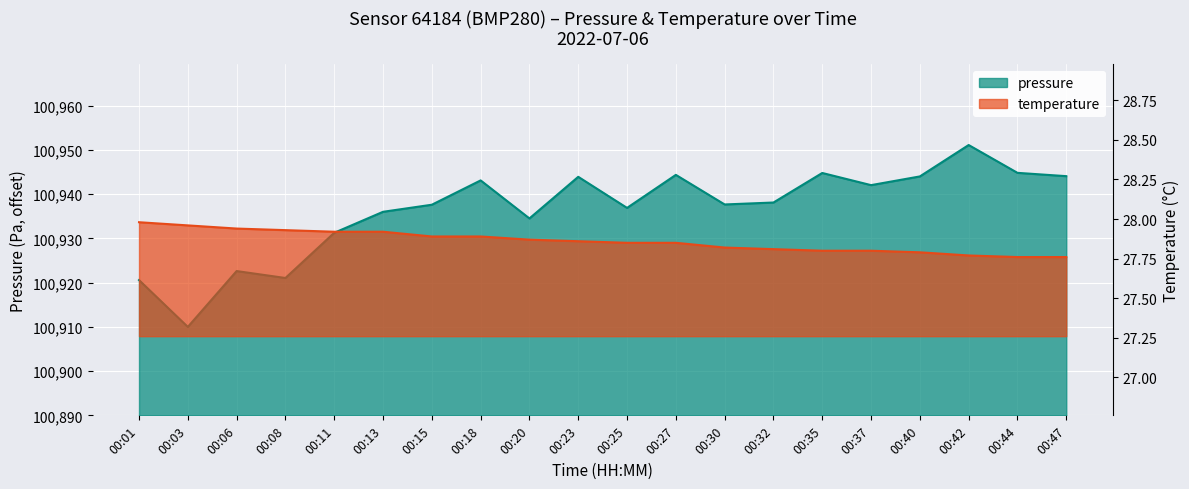

True or false: temperature has a value of 43.7 at 00:27.

False